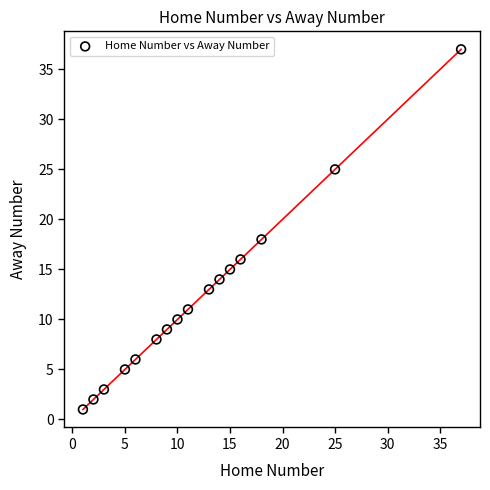

What Y value in the scatter plot is closest to 19?

18